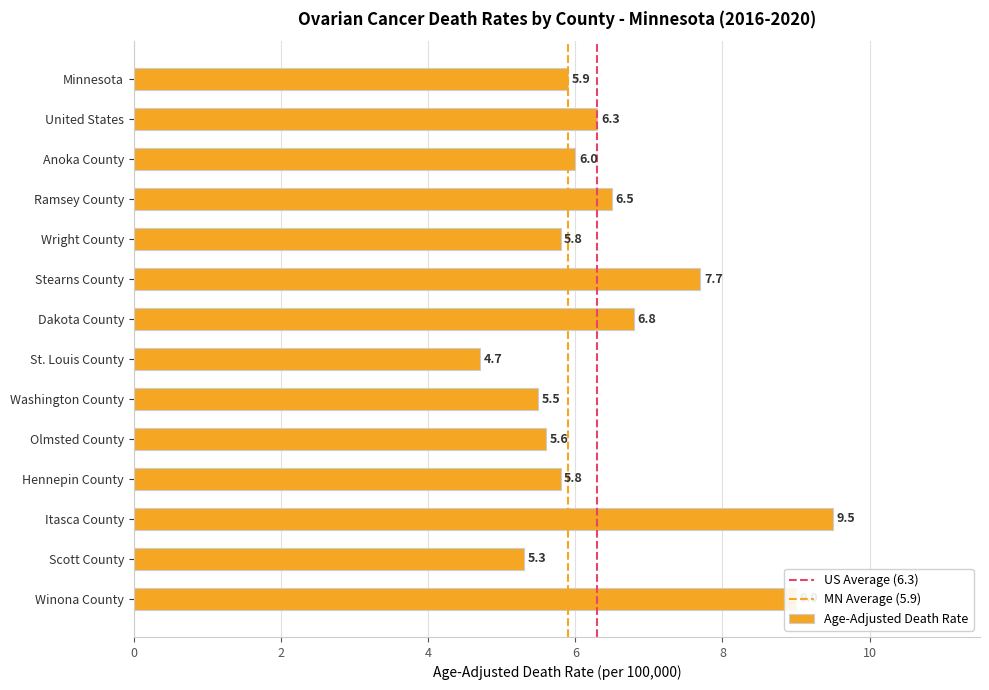

The value at Dakota County is 6.8. True or false?

True